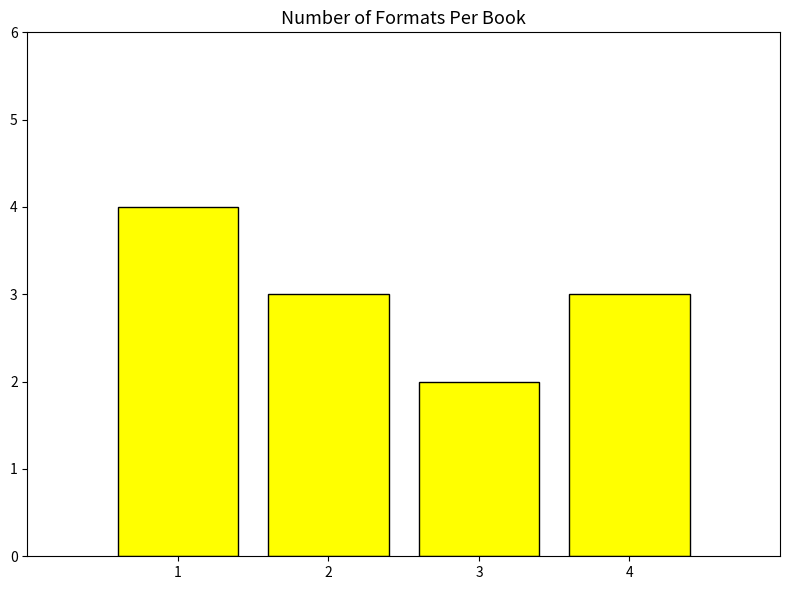

What is the difference between the maximum and minimum values?

2